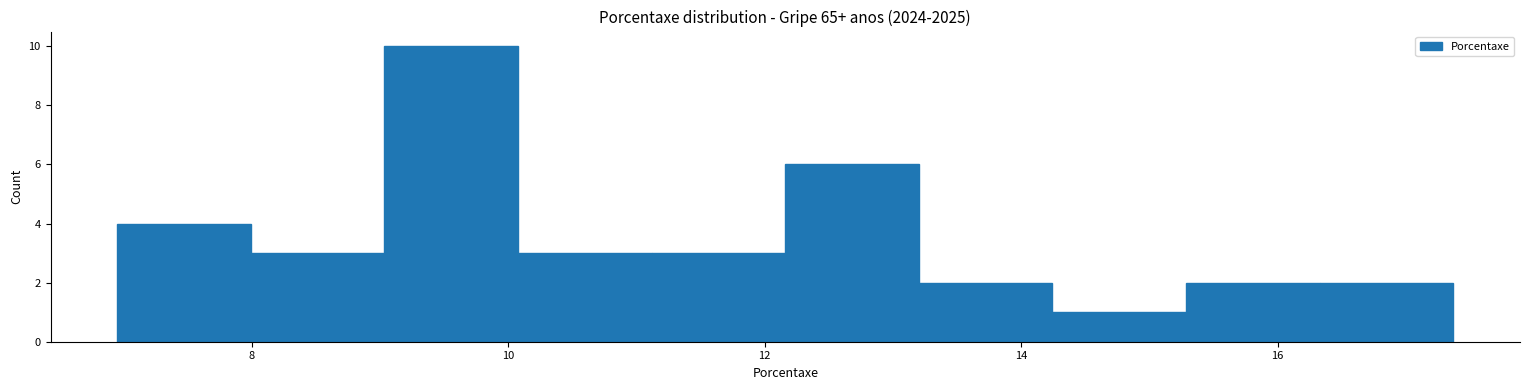

How tall is the bar that spans 16.4 to 17.4 on the x-axis? Neither the bar edges nor the heights are printed on the chart, so give them approximately, as read against the axes.

2